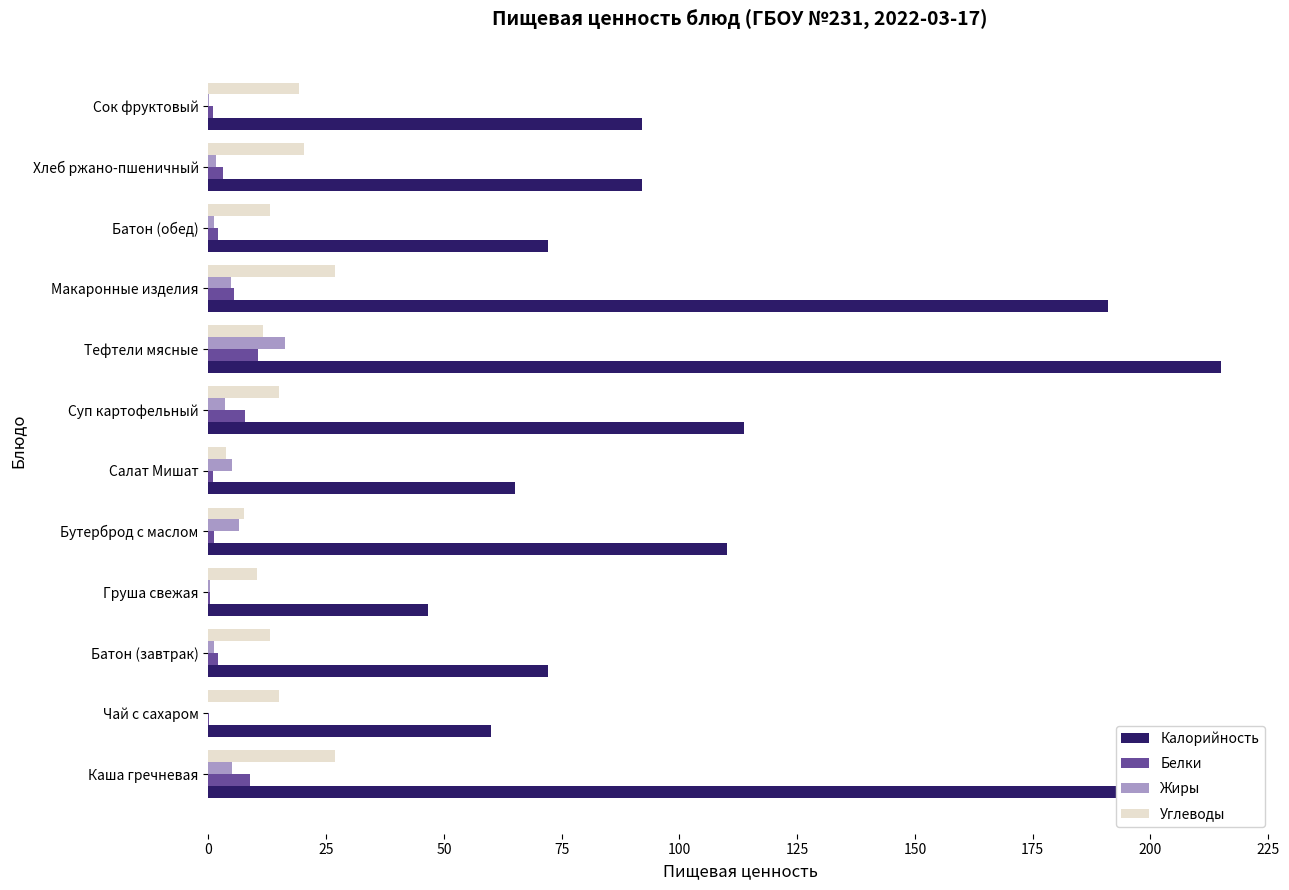

Is the value of Белки at Каша гречневая greater than the value of Углеводы at Сок фруктовый?

No